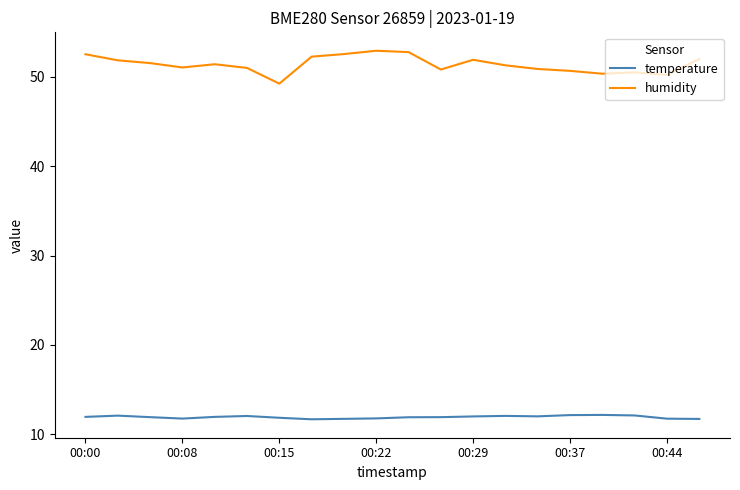

How many series are shown in this chart?

2